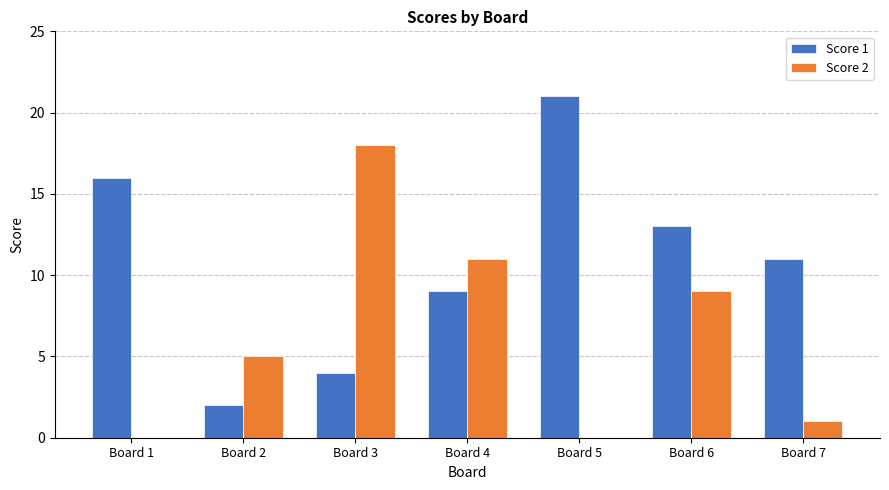

Which series has the widest spread of values?

Score 1